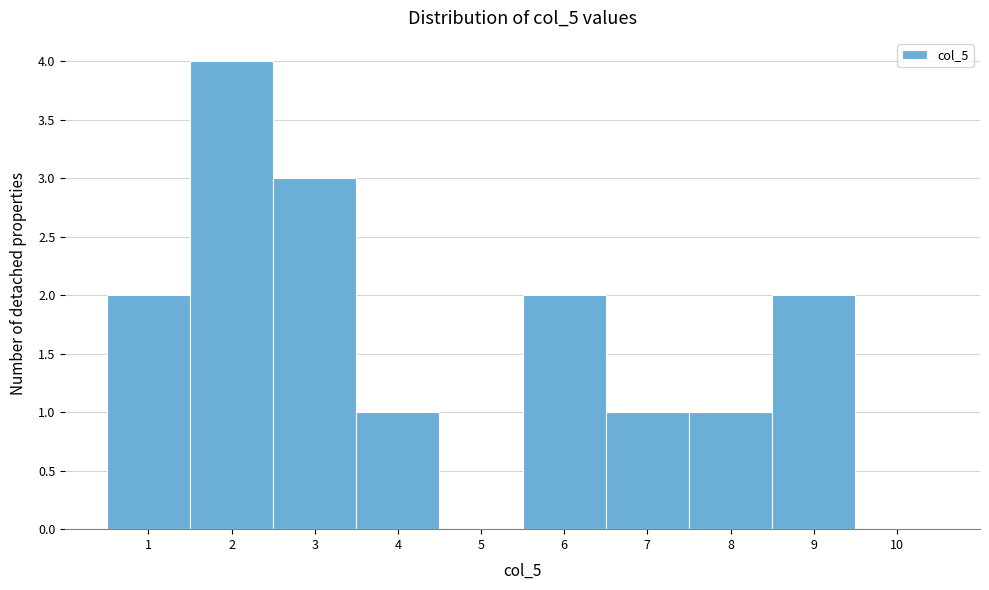

Reading left to right, transcribe this chart: for each bar, give the range it covers on the x-axis and its height. The values are not printed on the chart, so give them approximately, as read against the axis.

0.5 to 1.5: 2
1.5 to 2.5: 4
2.5 to 3.5: 3
3.5 to 4.5: 1
4.5 to 5.5: 0
5.5 to 6.5: 2
6.5 to 7.5: 1
7.5 to 8.5: 1
8.5 to 9.5: 2
9.5 to 10.5: 0